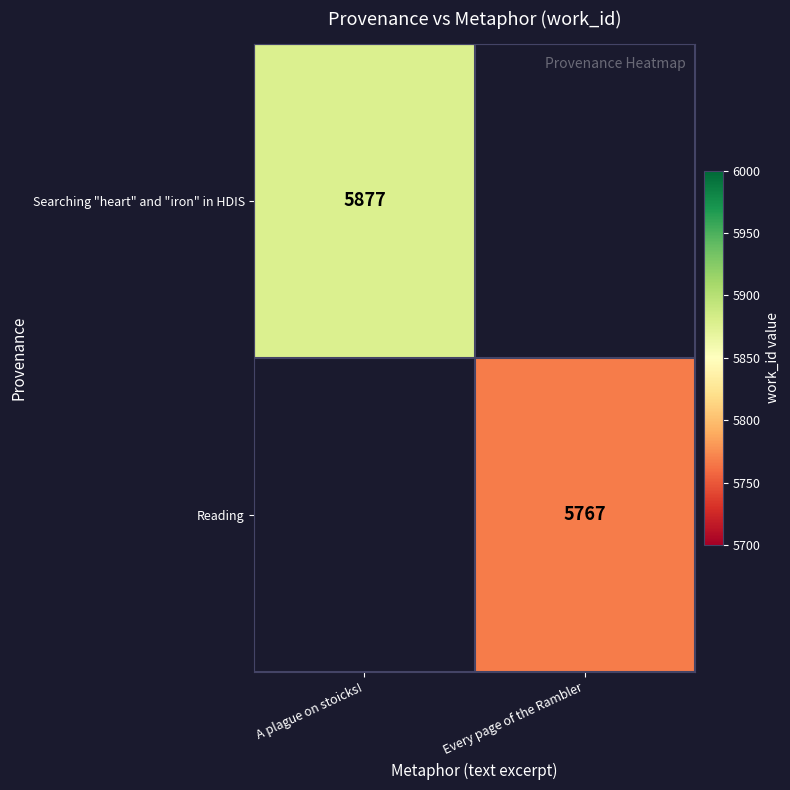

How many series are shown in this chart?

2